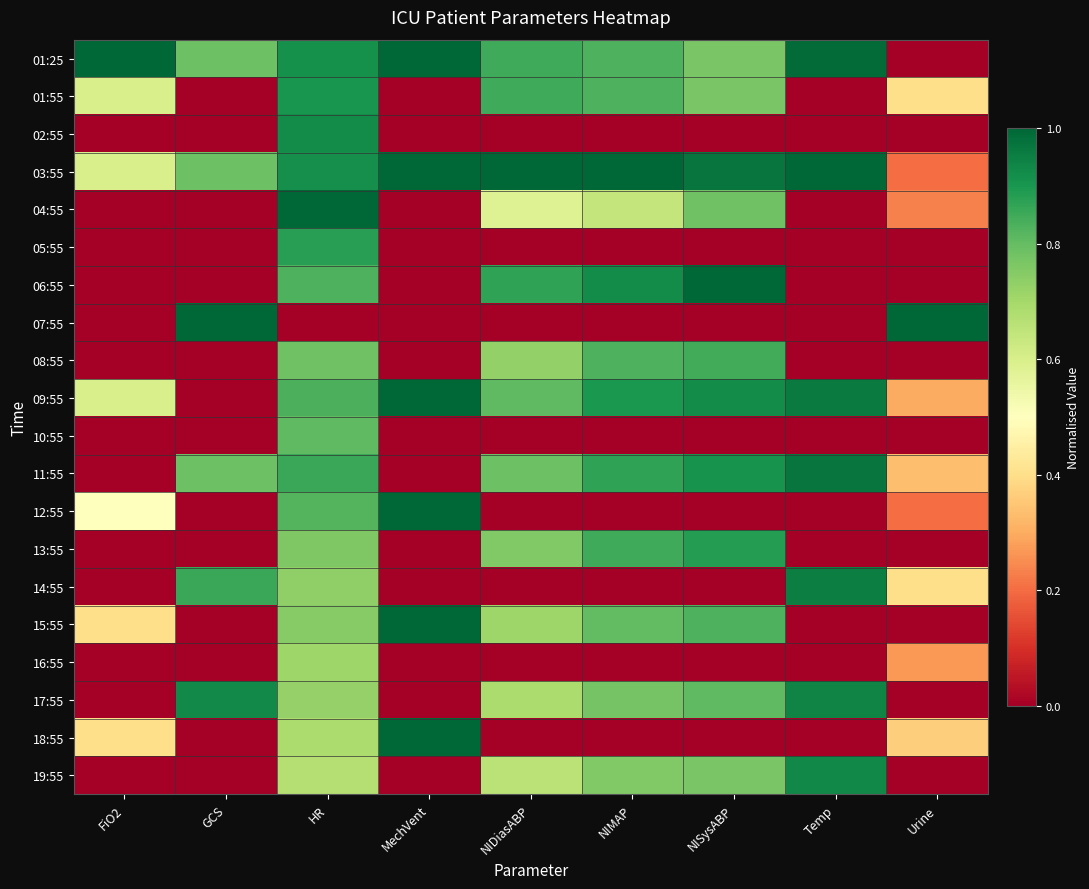

What is the total value across all series at NIDiasABP?

9.3